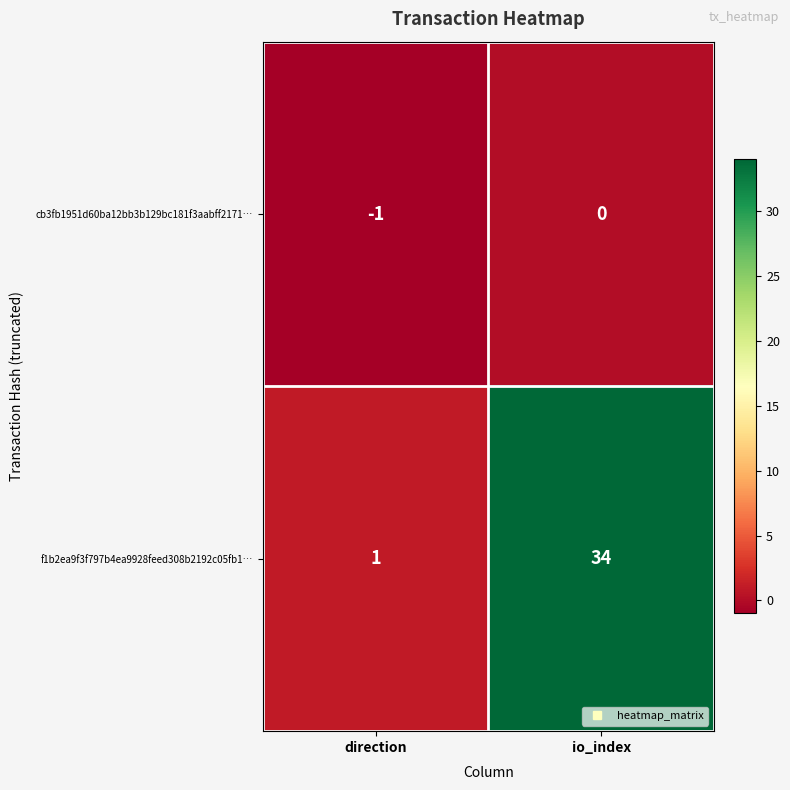

List the series in order of their peak value, highest first.

f1b2ea9f3f797b4ea9928feed308b2192c05fb1…, cb3fb1951d60ba12bb3b129bc181f3aabff2171…